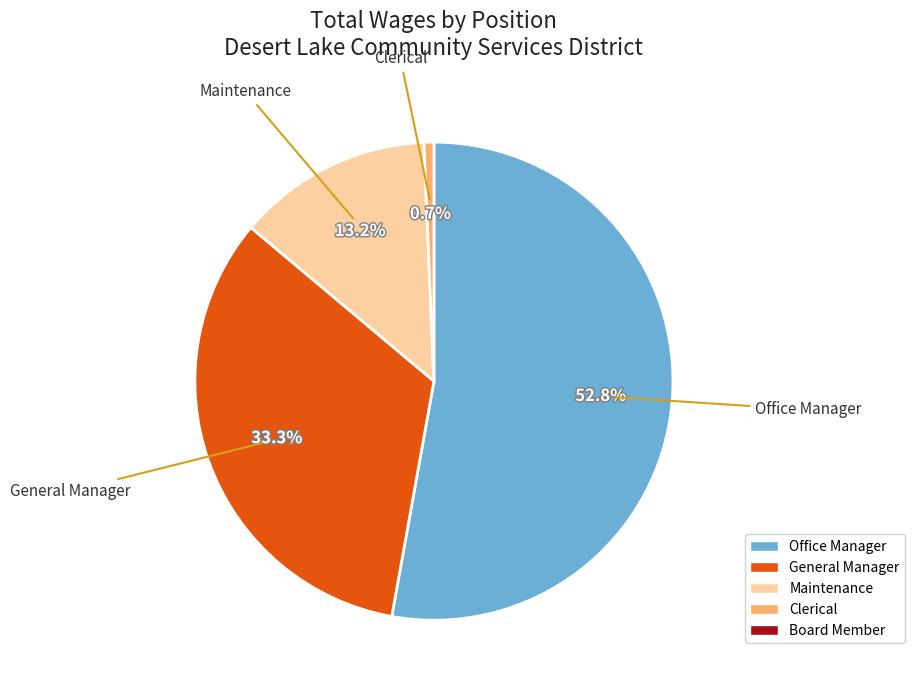

Is there a majority slice in this chart?

Yes